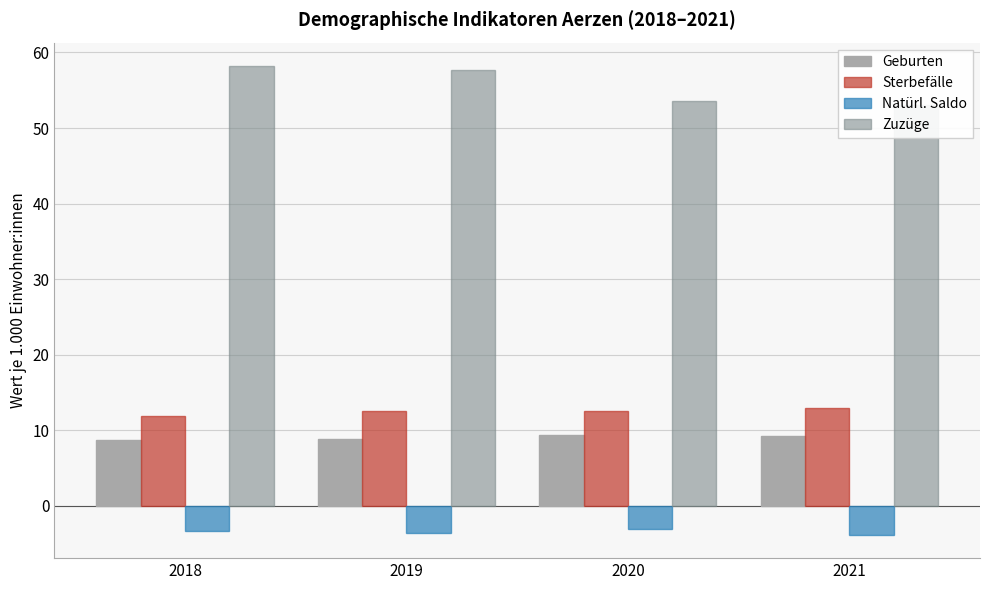

How many bars are there in total?

16